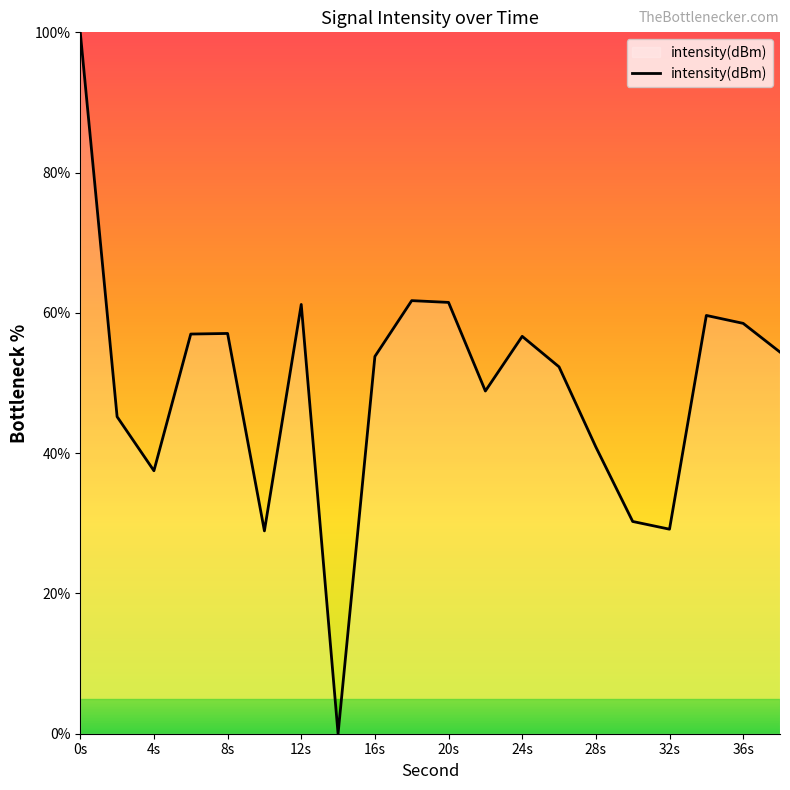

How many lines are shown in the chart?

1